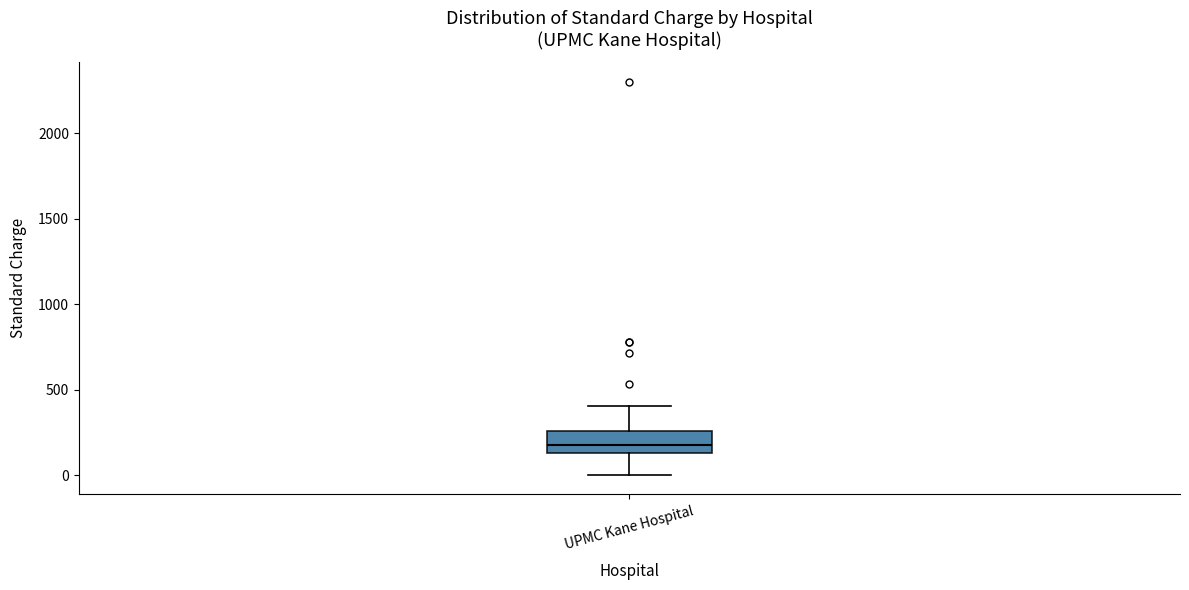

Read this box plot against the y-axis: the position of the median line, the range covered by the box, and the ends of both whiskers. The values are not printed on the chart, so give them approximately, as read against the axis.

median 200, box 150 to 250, whiskers 0 to 400